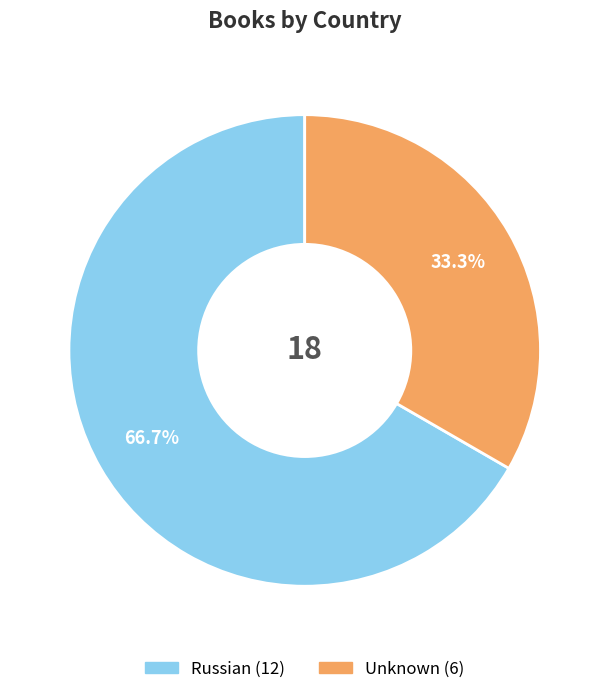

Count the number of slices in the pie.

2